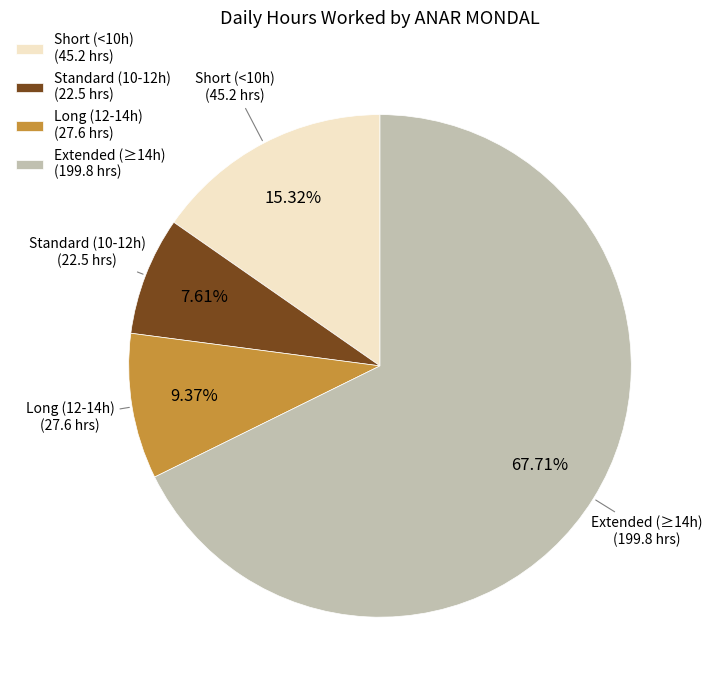

Which category accounts for the majority?

Extended (≥14h) (199.8 hrs)